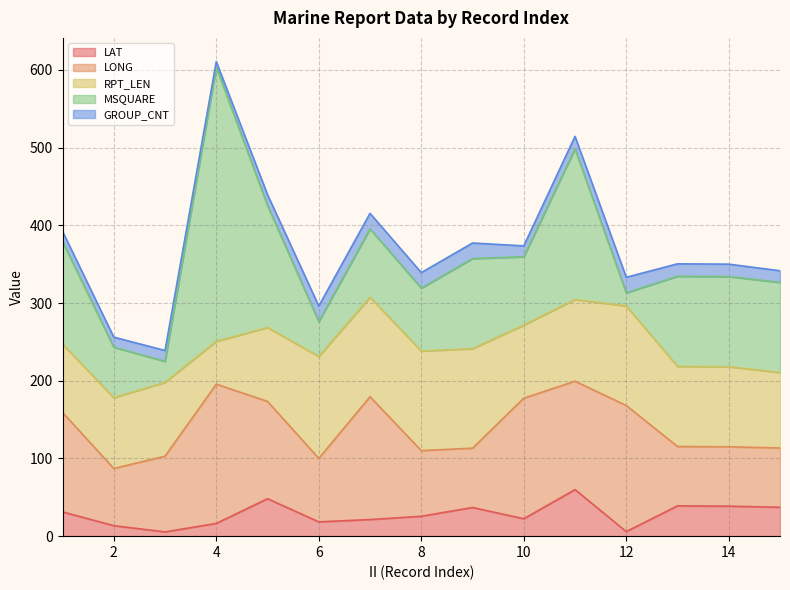

Where is the first local minimum for MSQUARE?

3